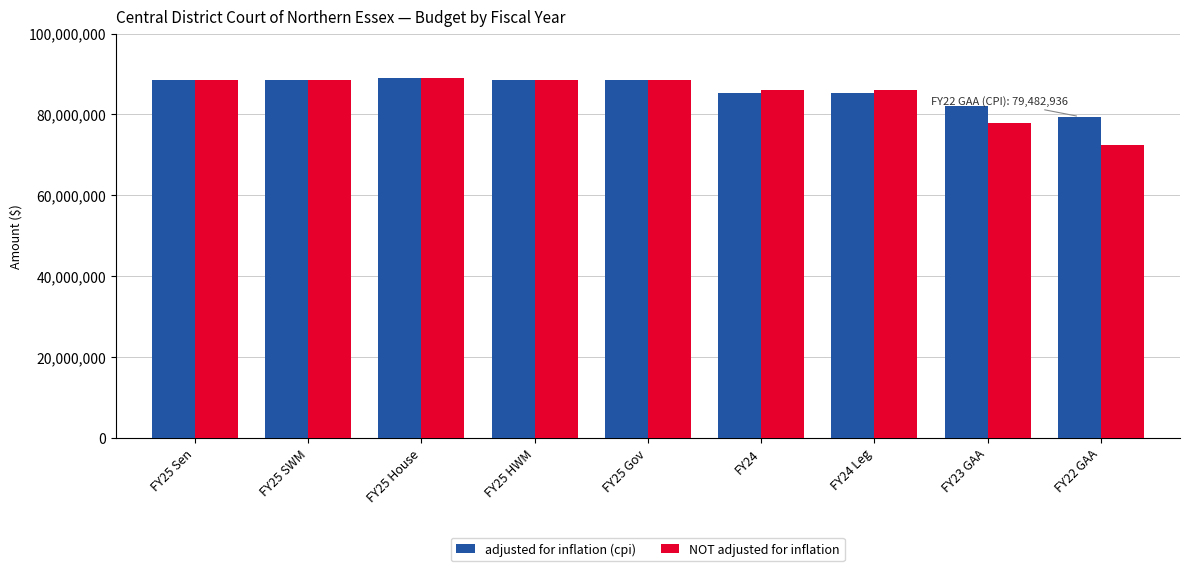

What is the label of the 6th bar from the right?

FY25 HWM